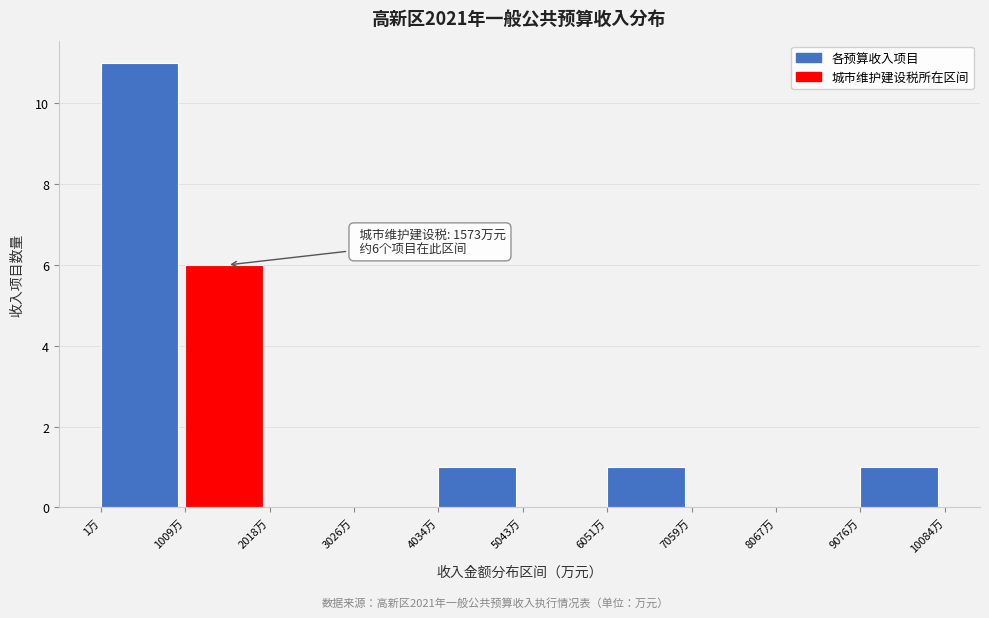

Which range on the x-axis has the tallest bar?

0 to 1000